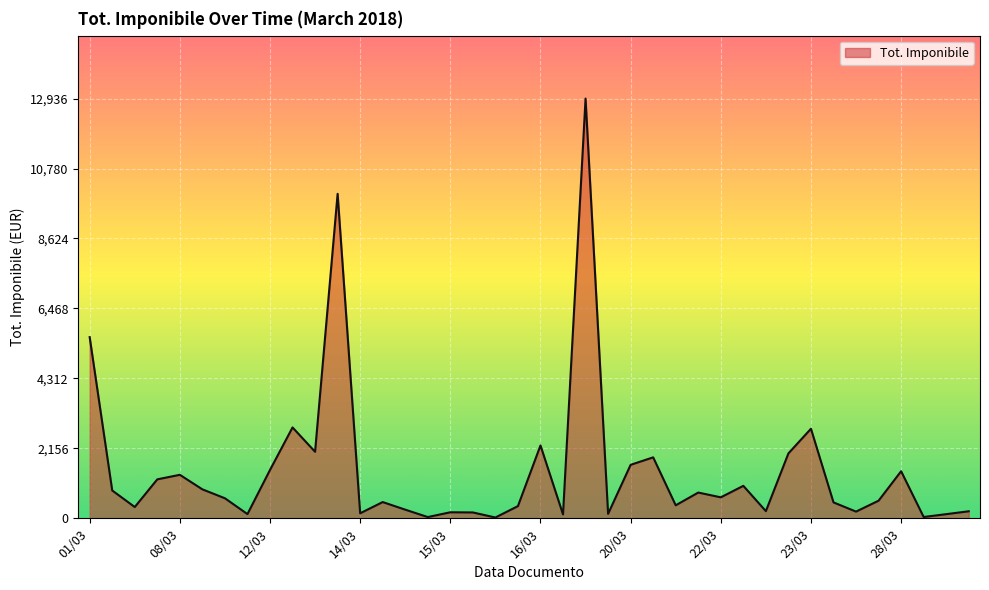

Count the number of categories in the chart.

40